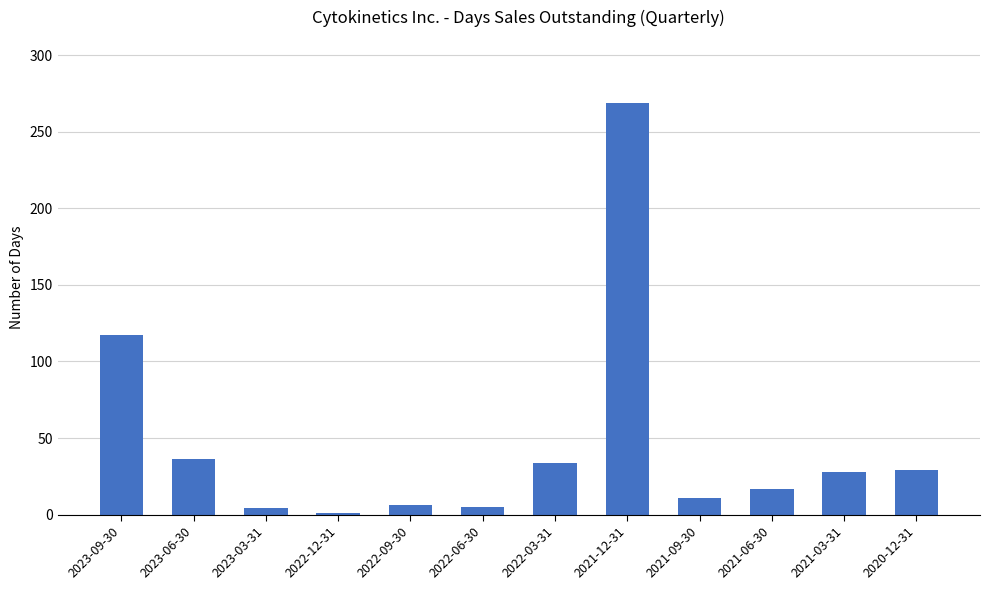

How many data points are less than 28?

6